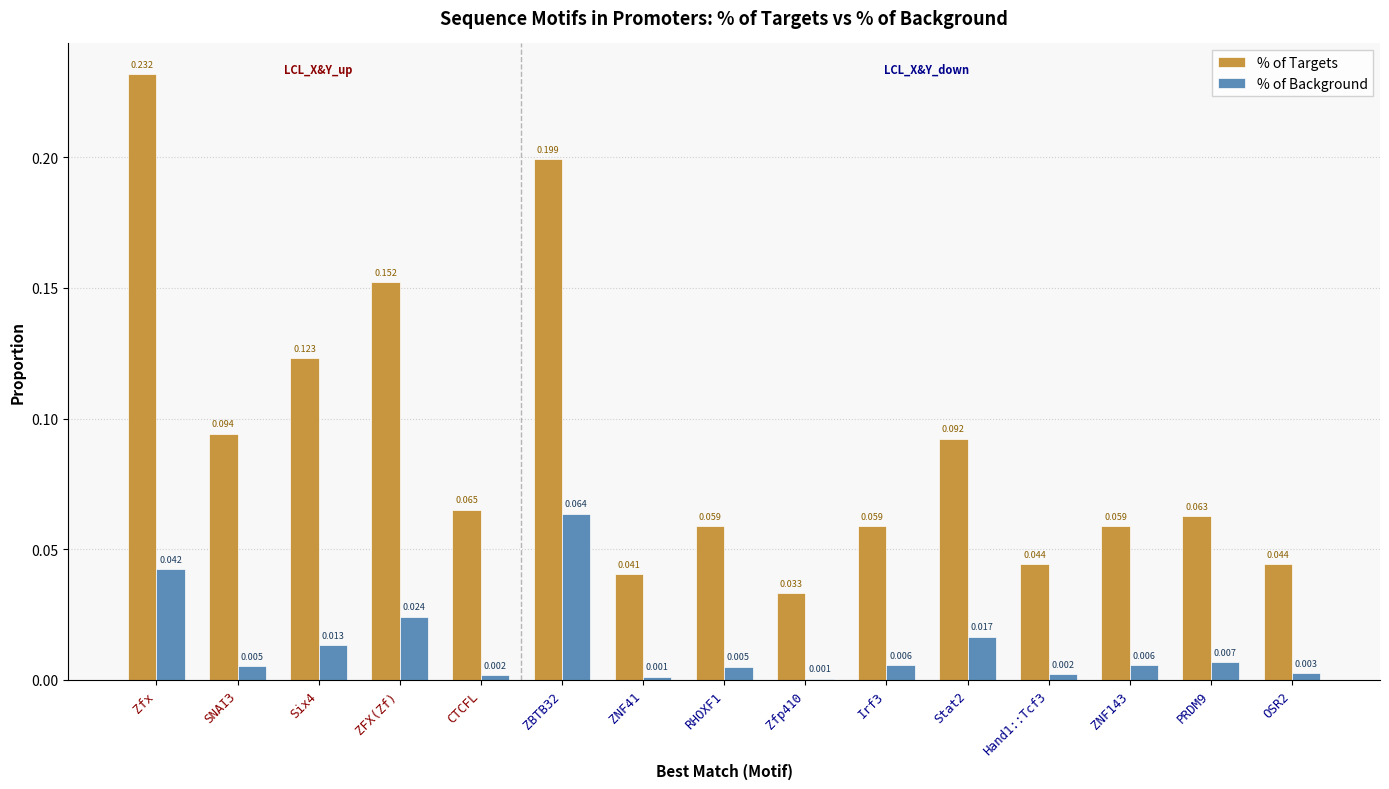

Which series has the largest total across all categories?

% of Targets